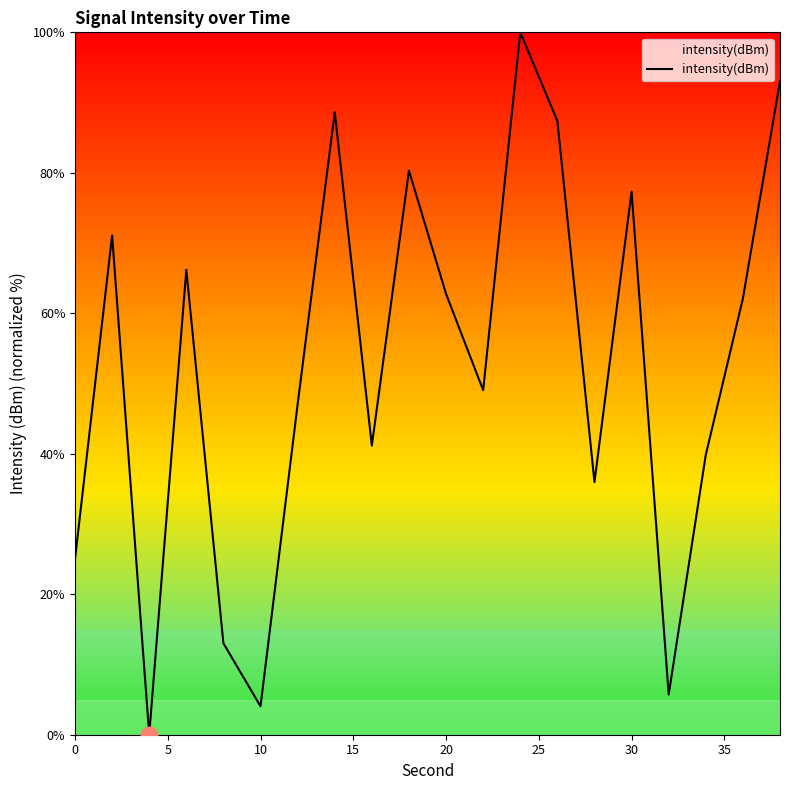

What is the greatest value displayed?

100.0